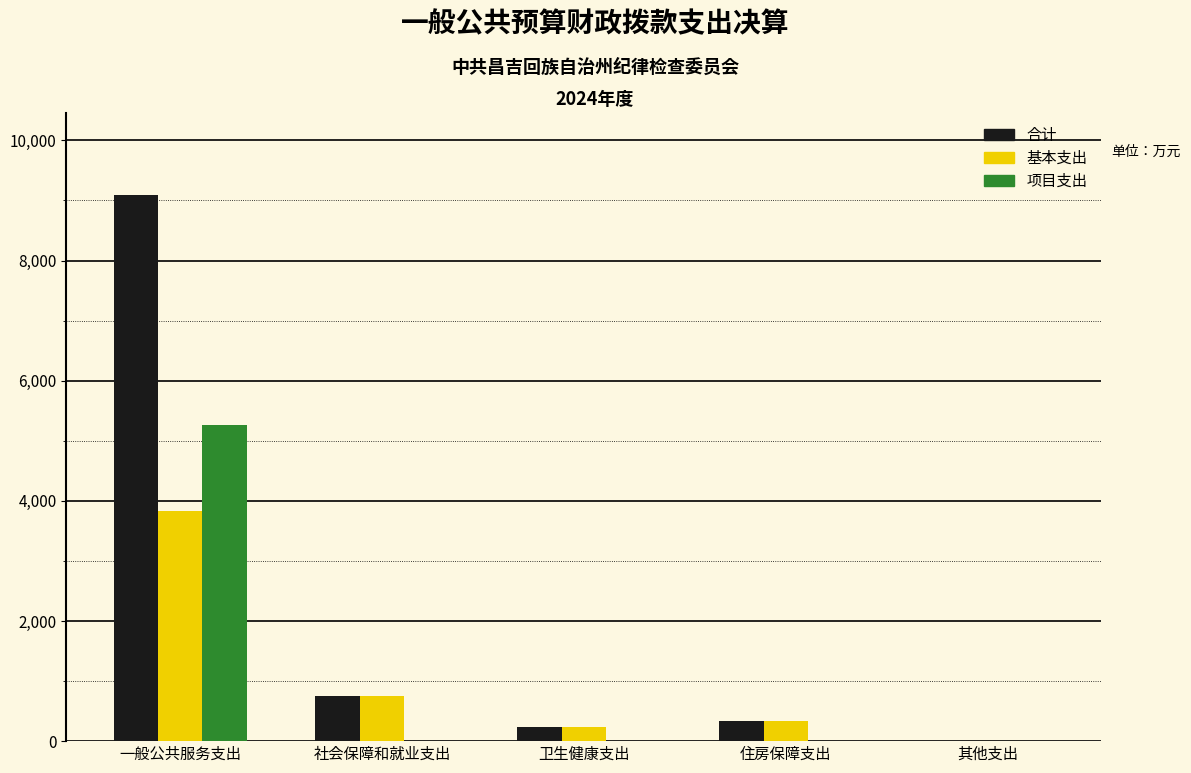

Where does the 基本支出 series first go above 340?

一般公共服务支出